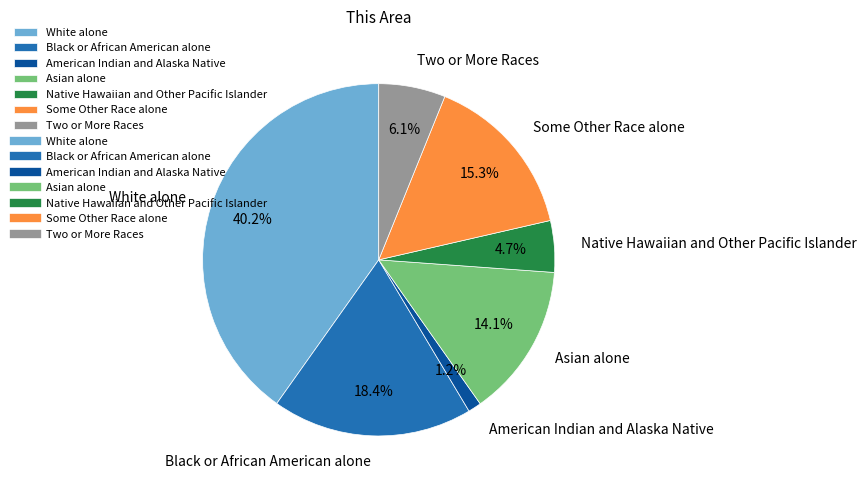

How much of the chart is everything except Some Other Race alone?

84.7%